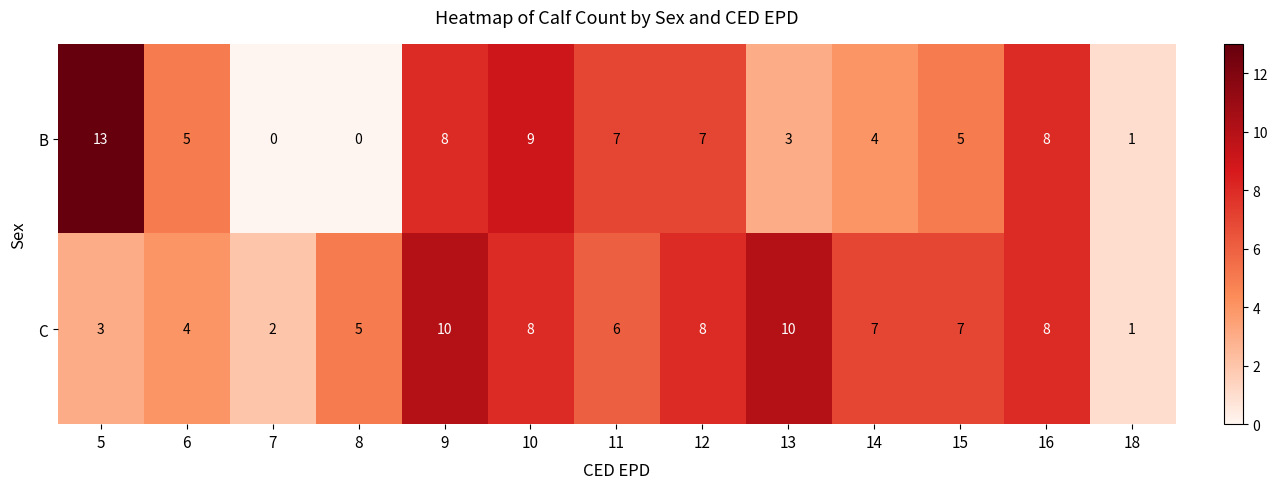

List the series in order of their overall mean, lowest first.

B, C